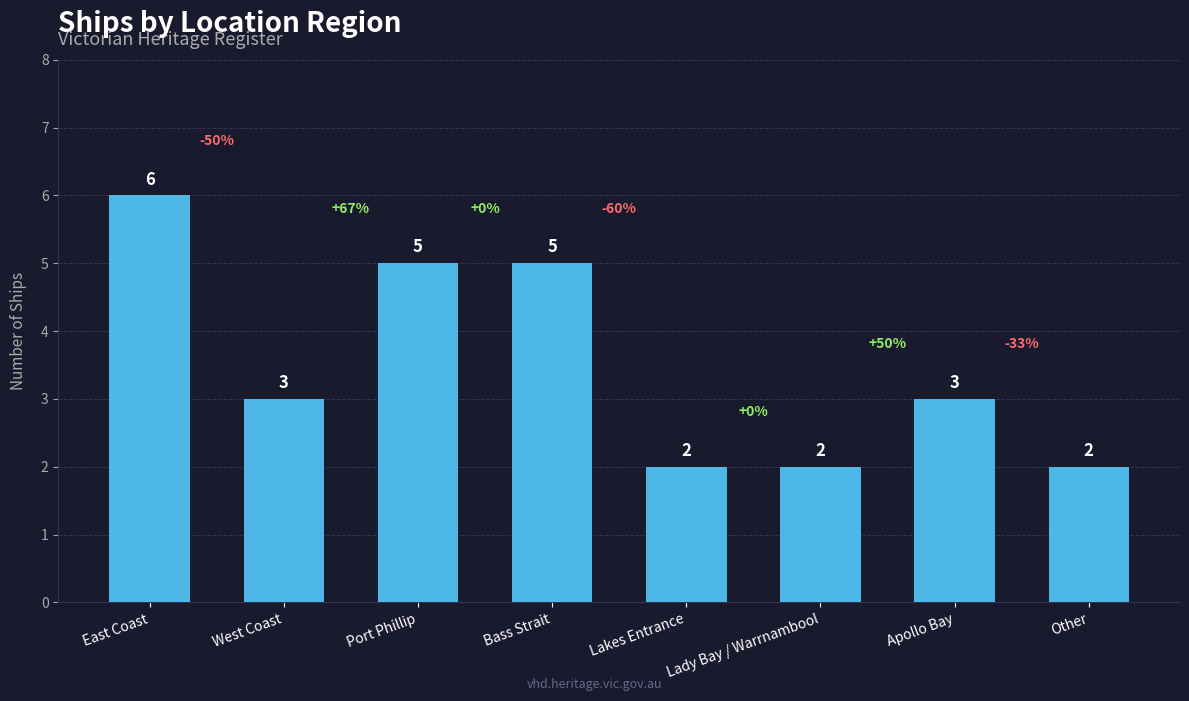

What is the label of the 8th bar from the right?

East Coast